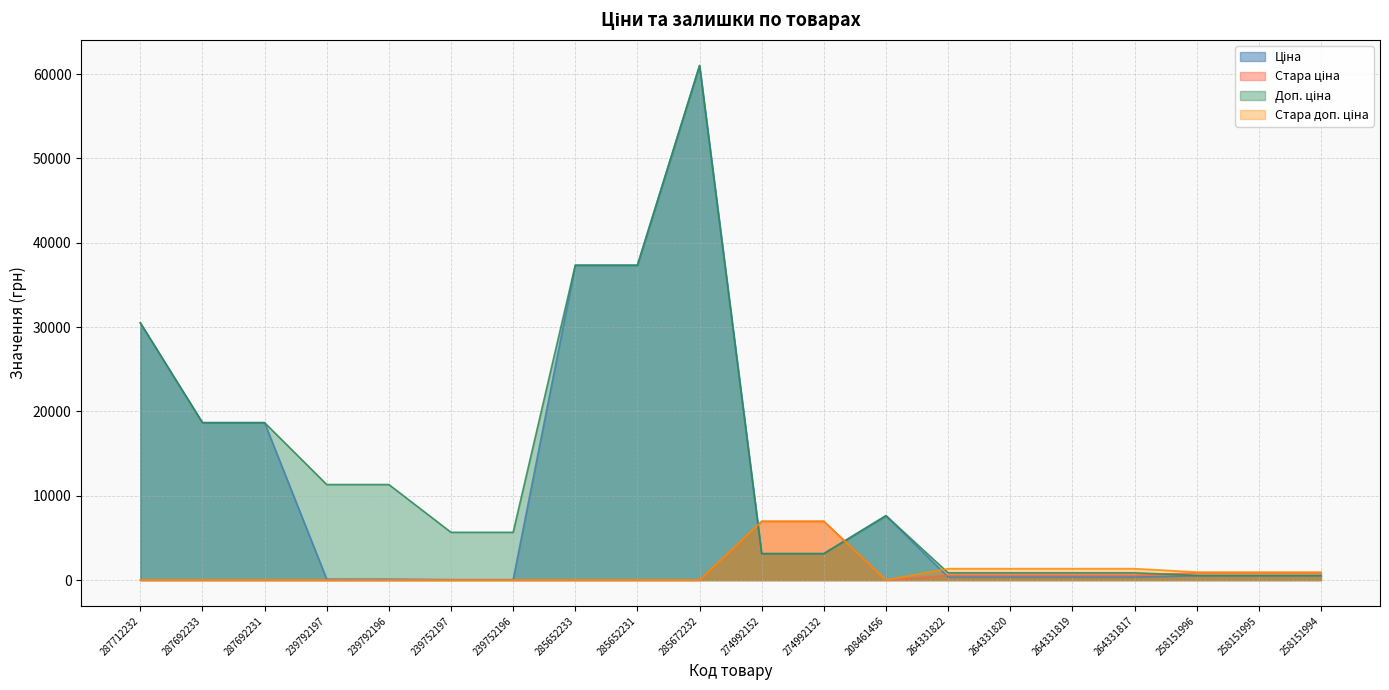

What is the difference between the Стара ціна values at 264331817 and 258151996?

289.5